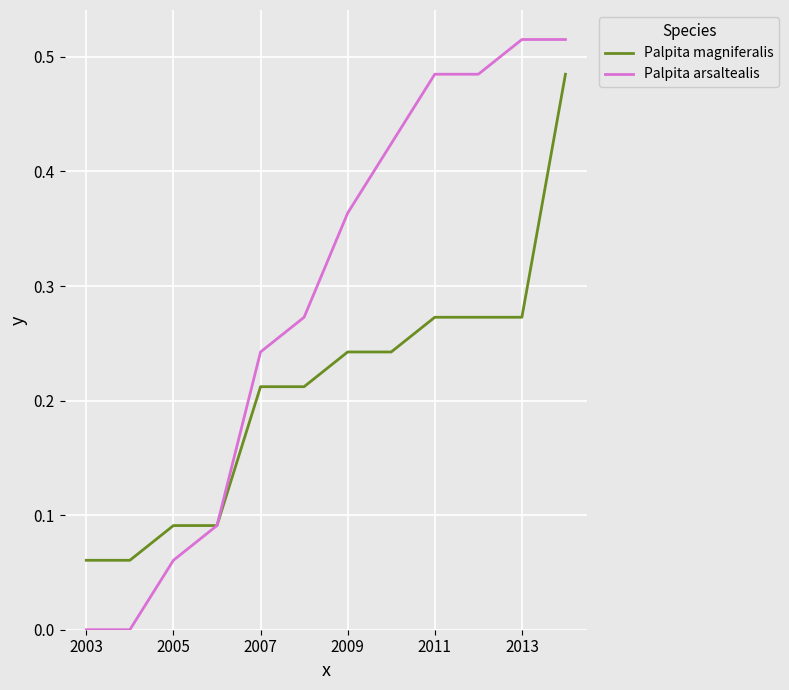

What are all the series names shown in the legend?

Palpita magniferalis, Palpita arsaltealis